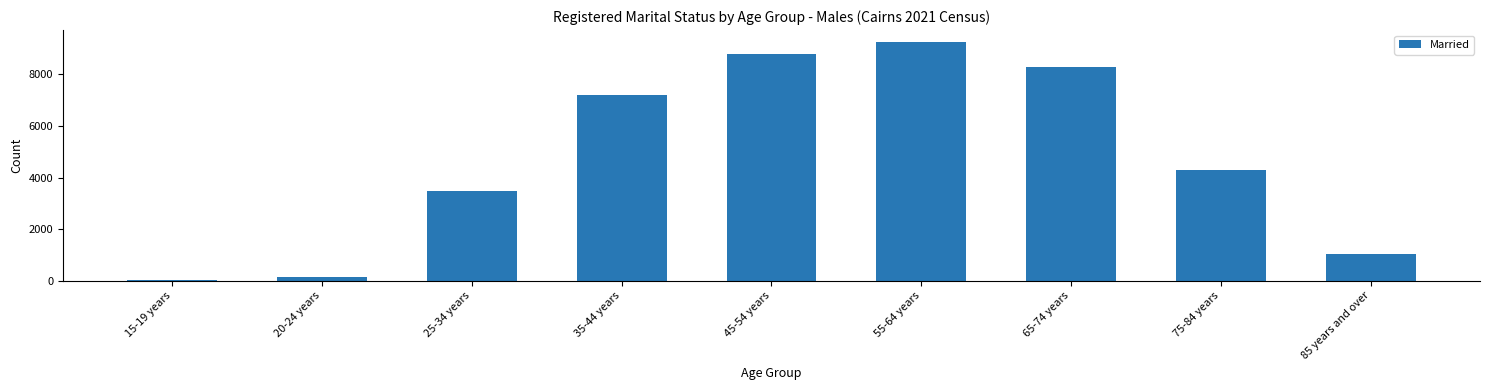

At which label is the value closest to 4634?

75-84 years